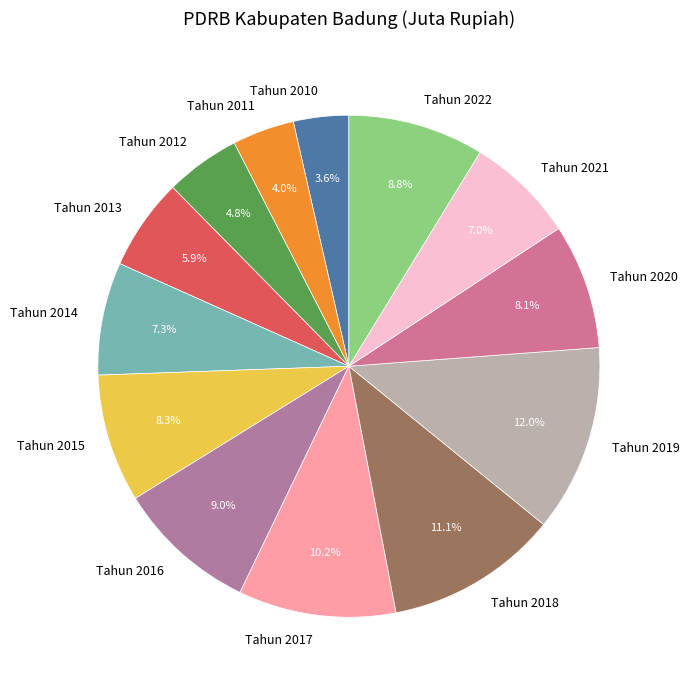

What percentage is the Tahun 2019 slice, to the nearest percent?

12%